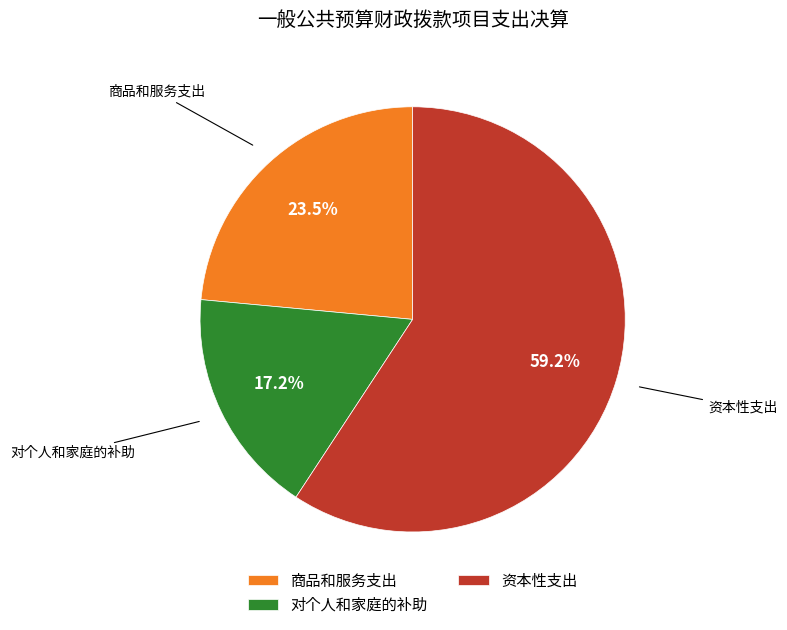

True or false: 资本性支出 accounts for 70% of the total.

False